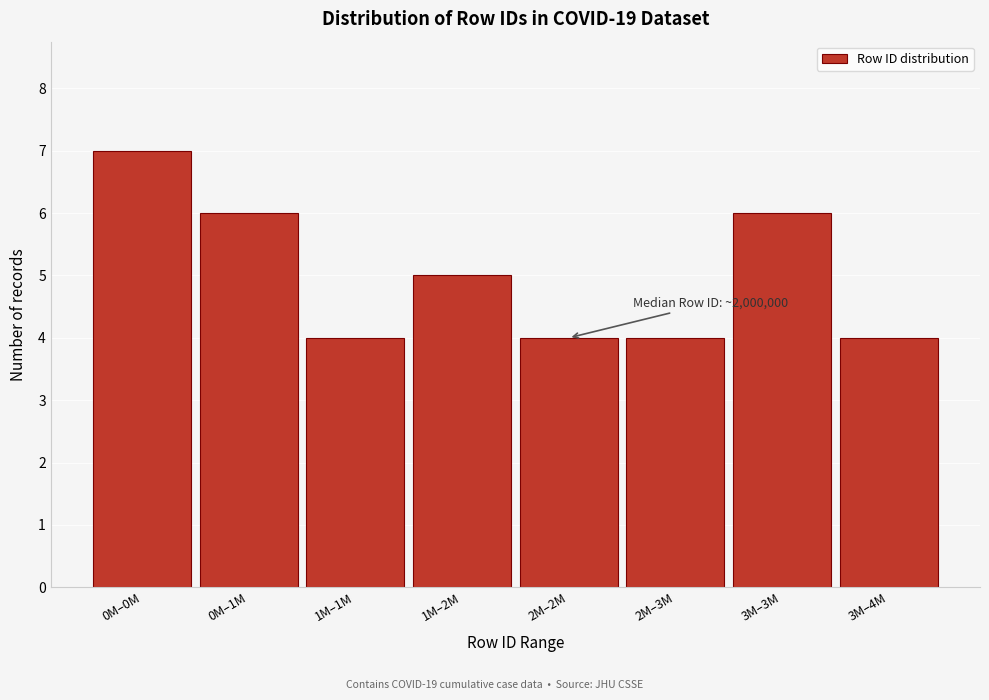

Reading left to right, extract all data points from this chart.

7	6	4	5	4	4	6	4